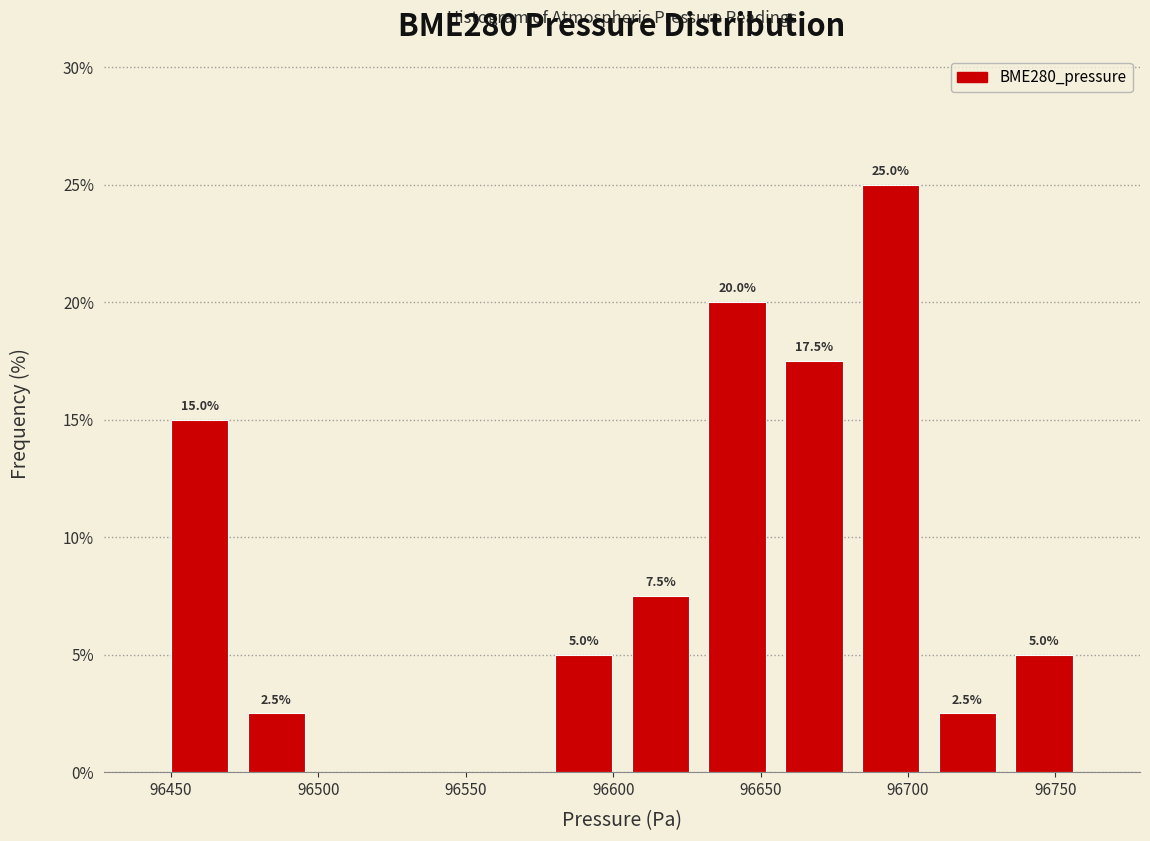

Over which range of the x-axis is the bar tallest?

96680 to 96705